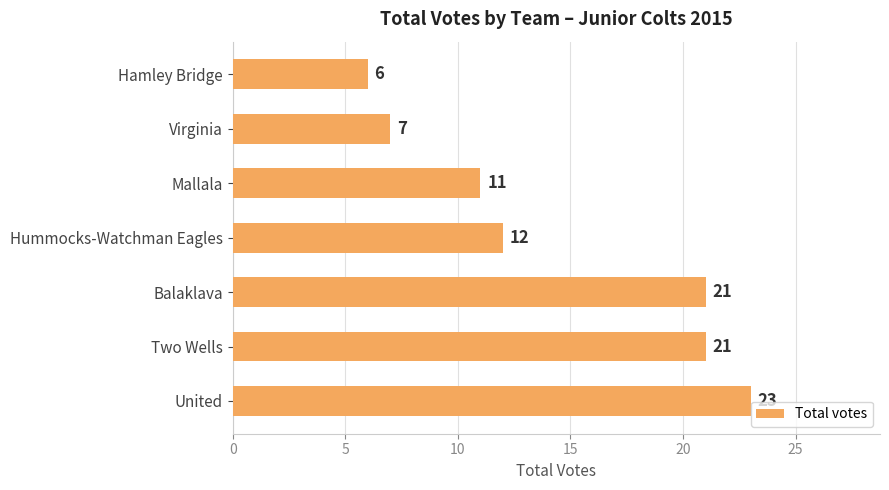

What is the difference between the maximum and minimum values?

17